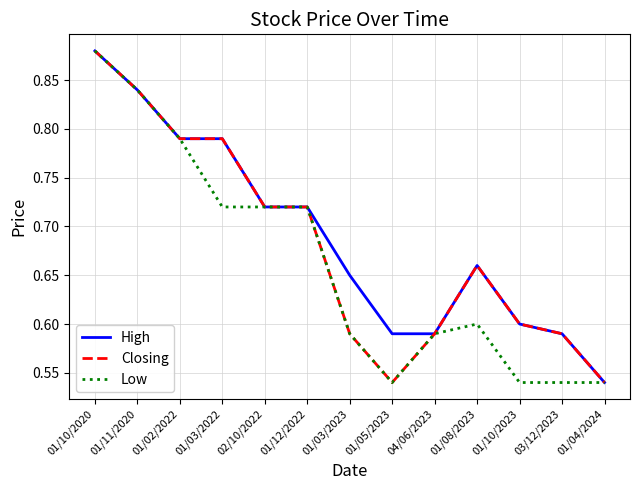

At which category is the sum across all series the highest?

01/10/2020